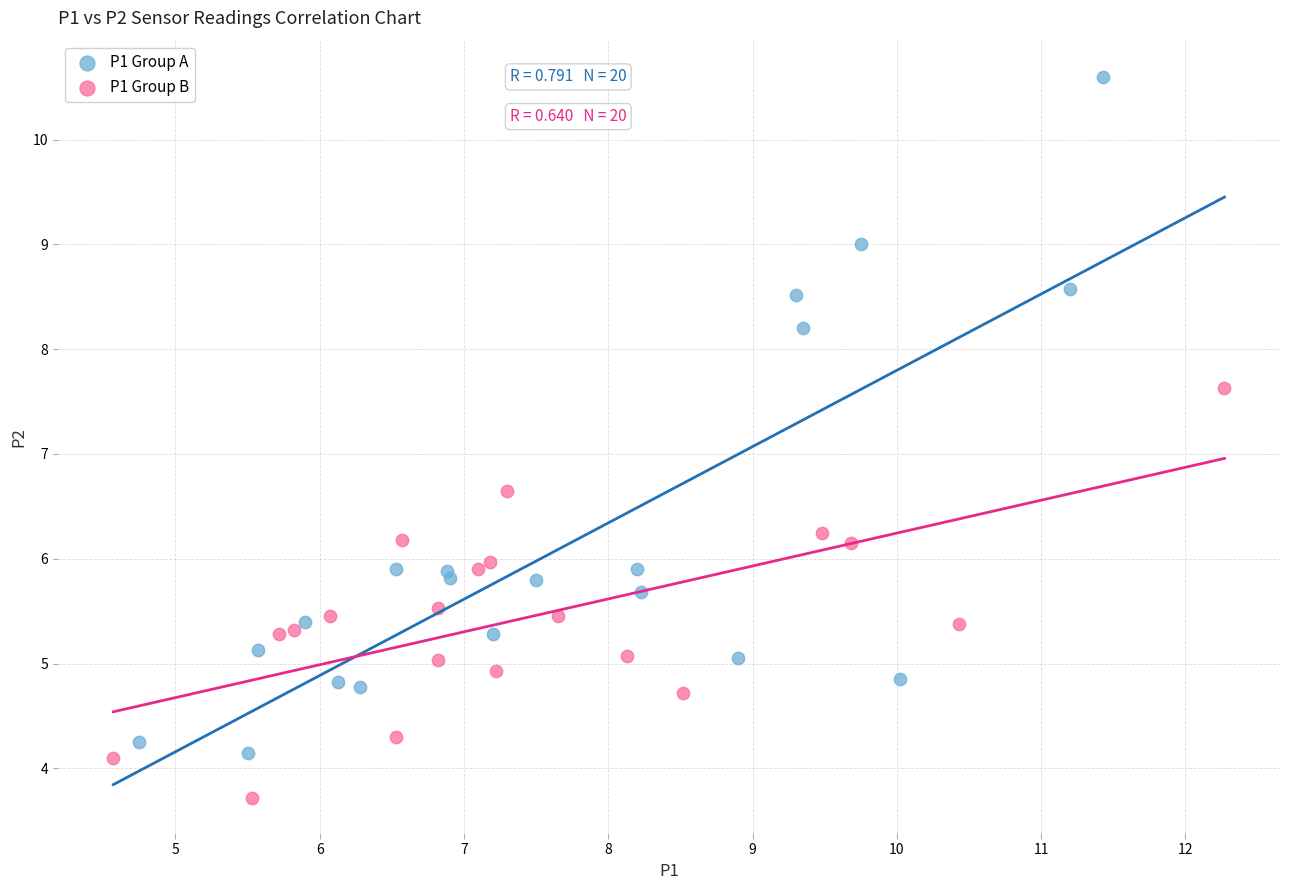

What are all the series names shown in the legend?

P1 Group A, P1 Group B